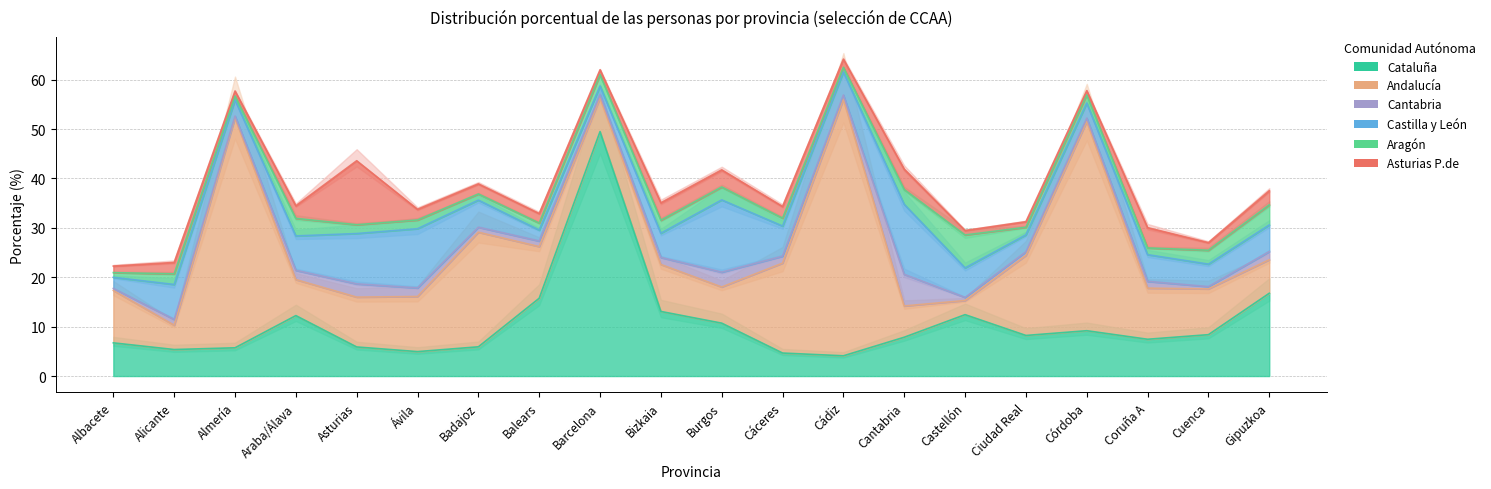

How many lines are shown in the chart?

6